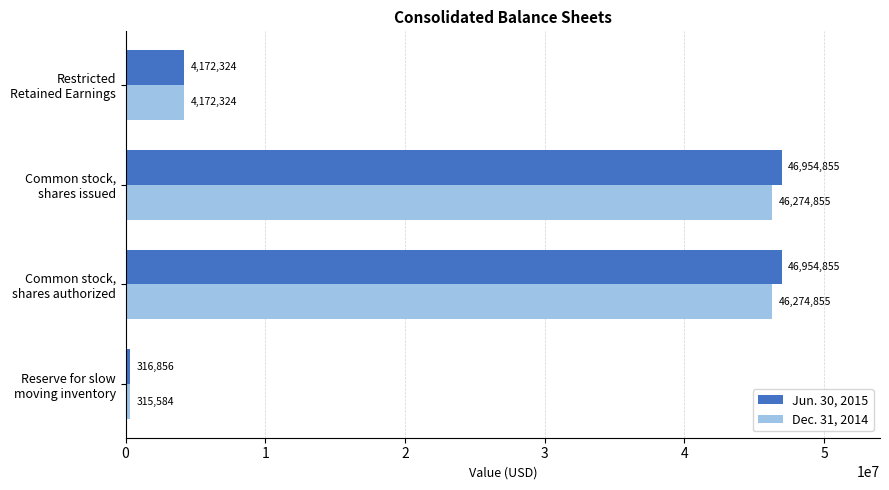

What is the sum of all Dec. 31, 2014 values?

97037618